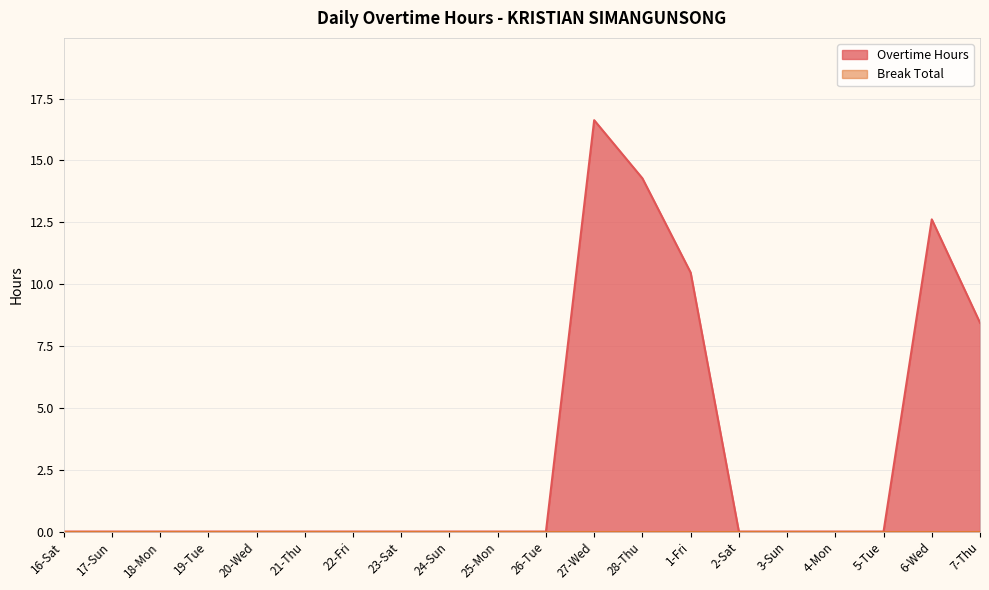

True or false: the data shows 20.0 at 28-Thu.

False